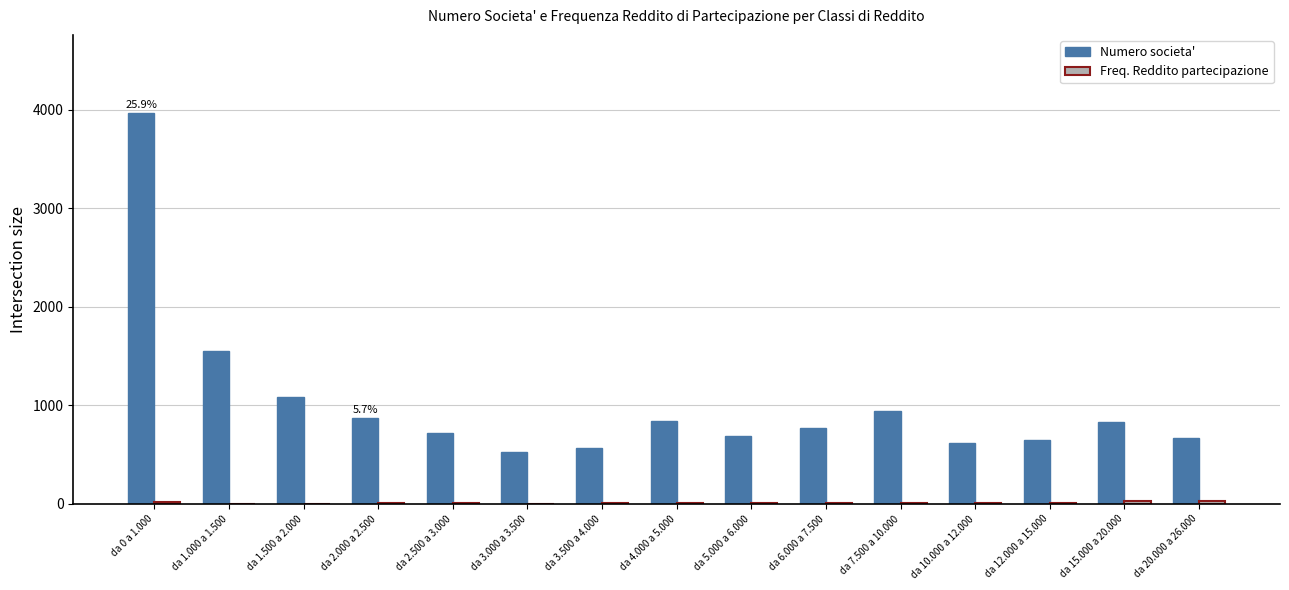

At which label is Numero societa' closest to 2249?

da 1.000 a 1.500